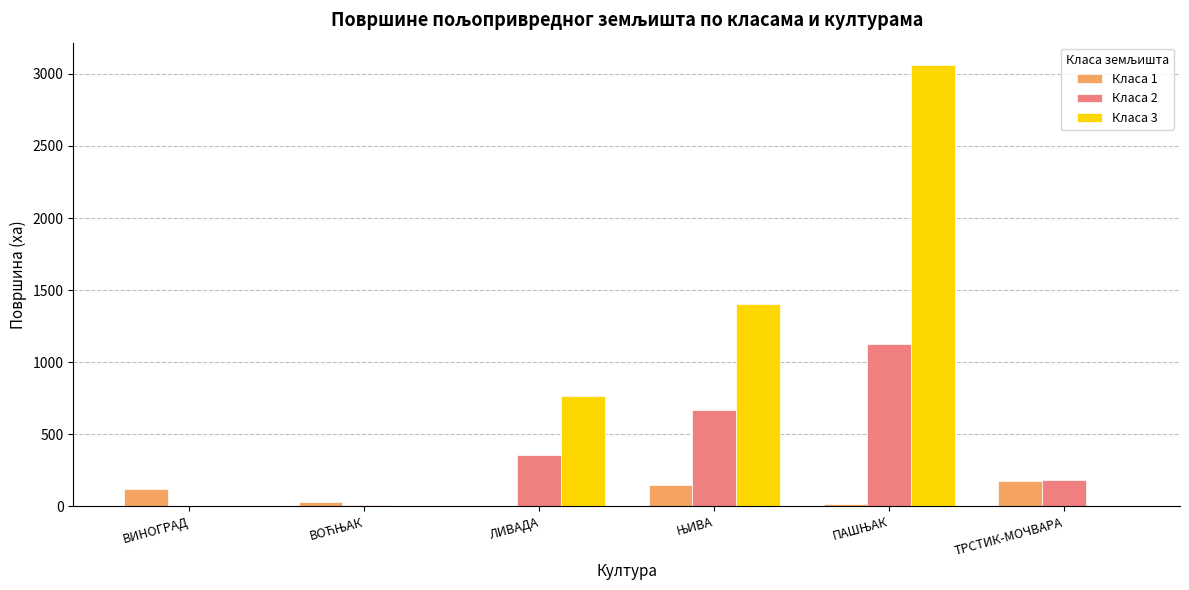

The Класа 2 series shows 142.1 at ЛИВАДА. True or false?

False